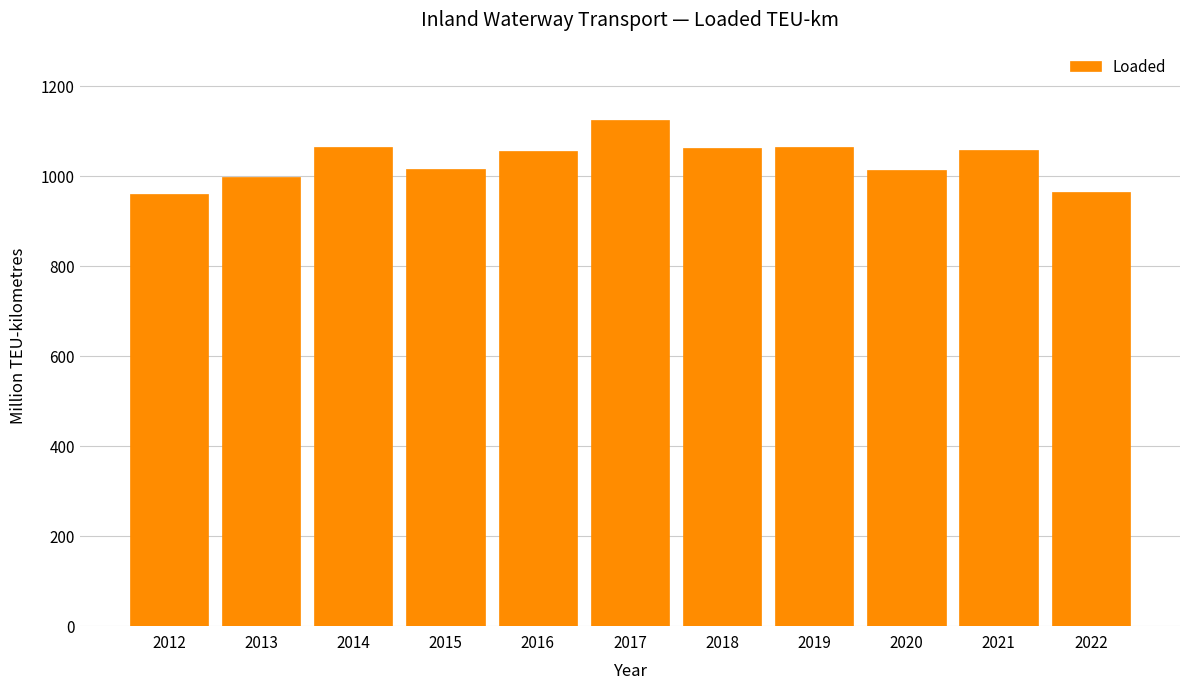

What is the value of the 9th bar from the left?

1013.9